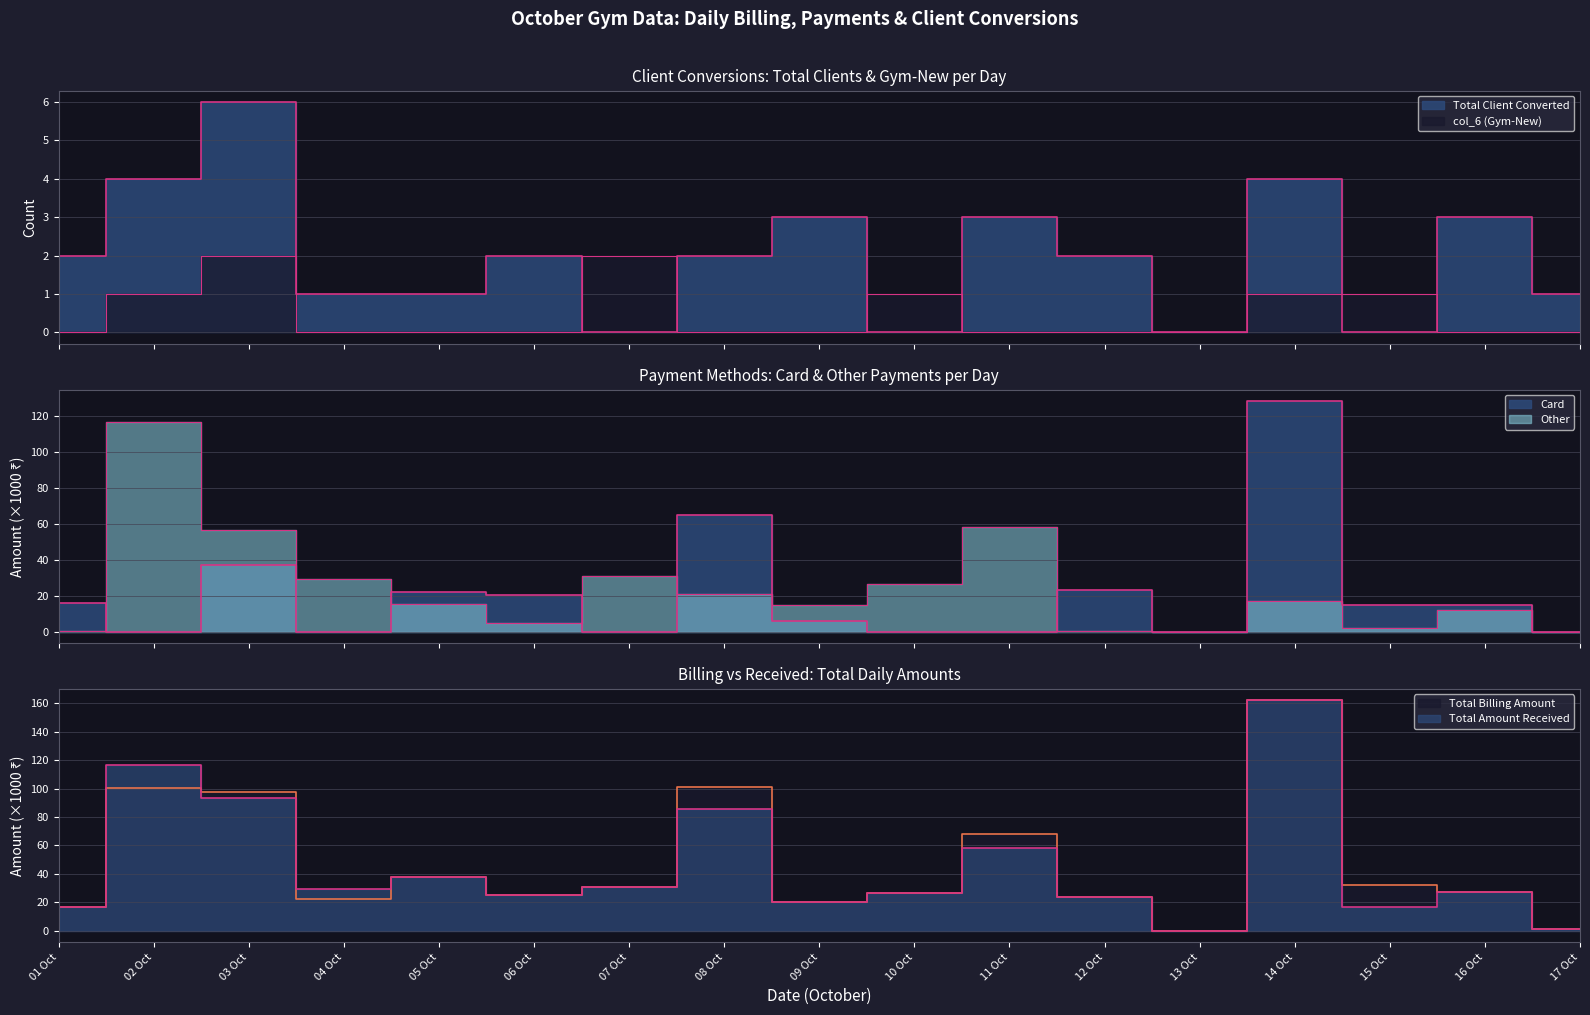

What position from the left is 04 Oct?

4